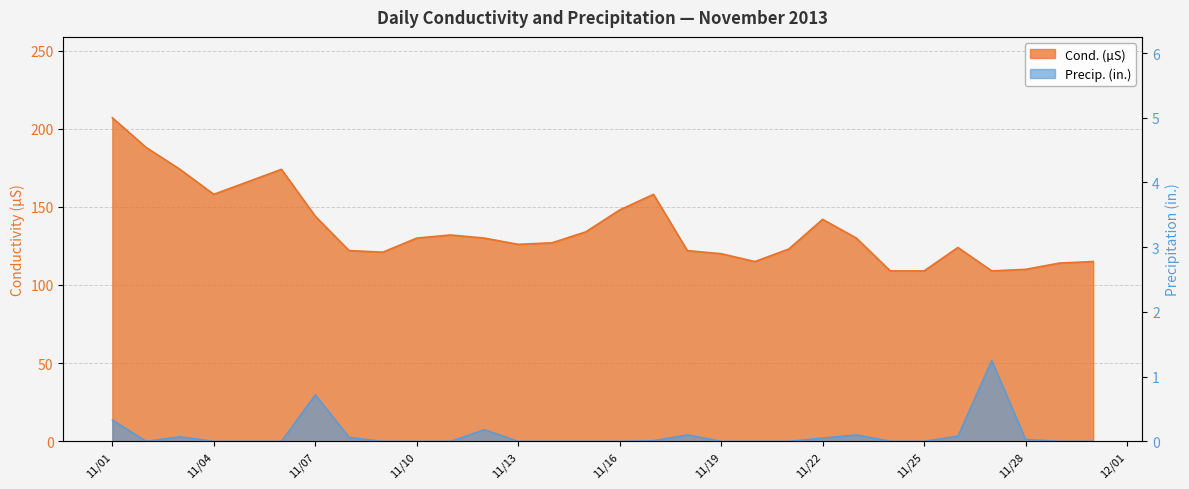

True or false: Precip. (in.) and Cond. (µS) cross at least once.

False